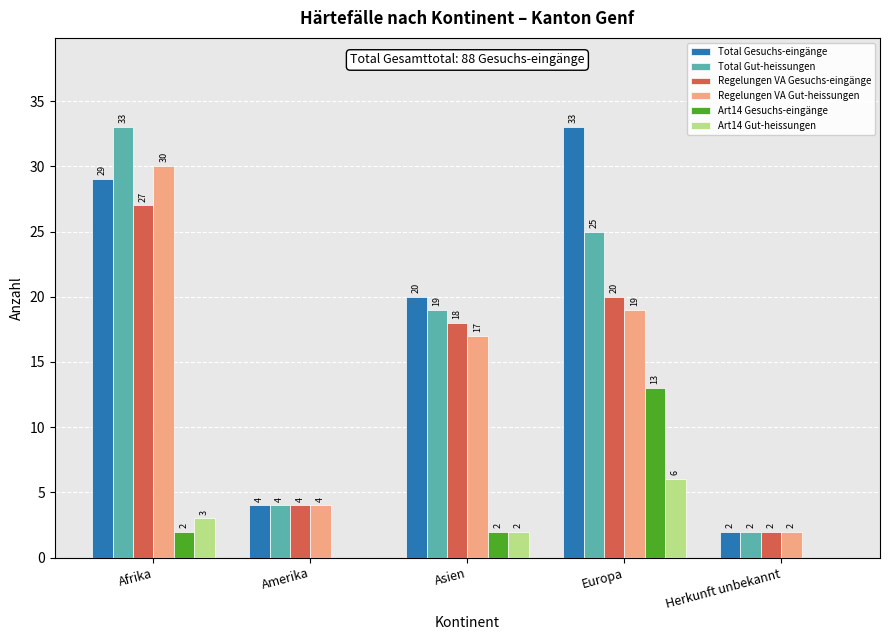

True or false: Art14 Gesuchs-eingänge has a value of -5 at Herkunft unbekannt.

False